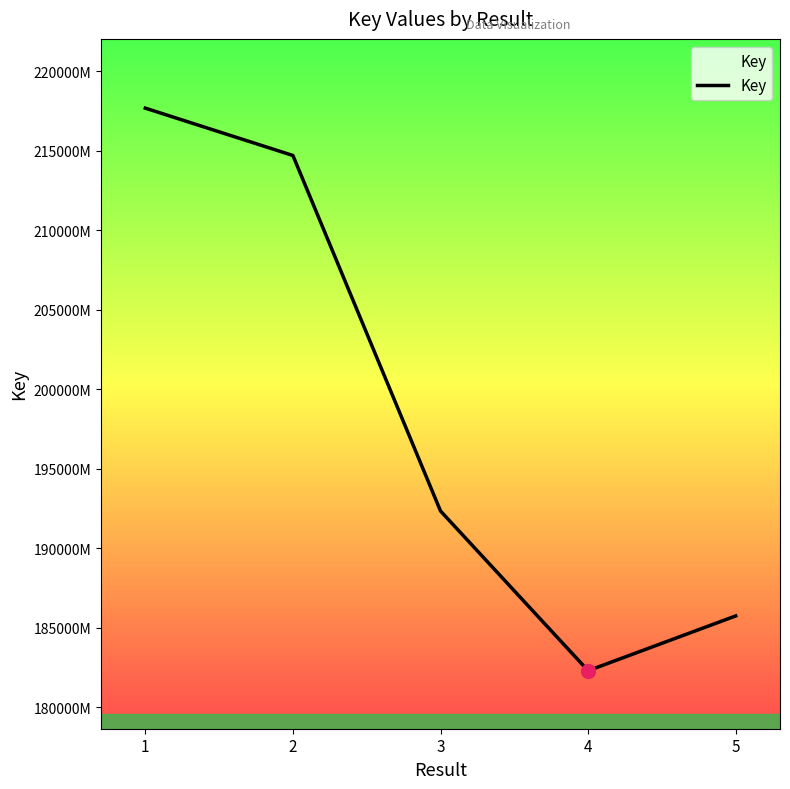

The value at 1 is 217667918. True or false?

True